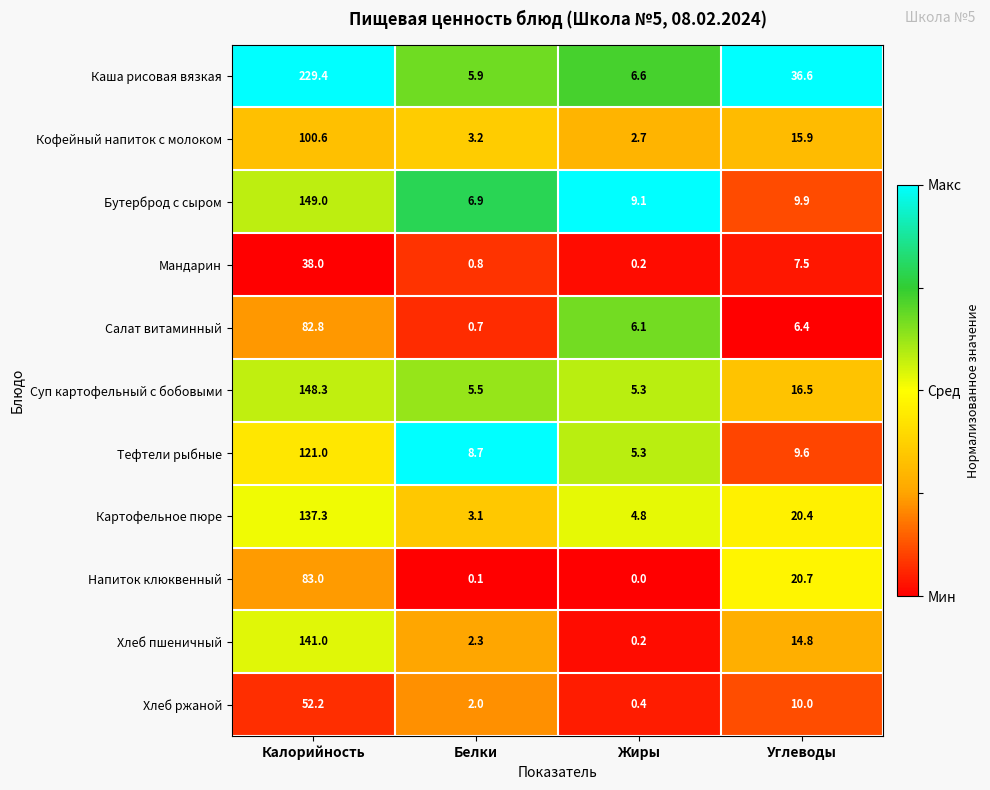

At which category is the sum across all series the highest?

Калорийность